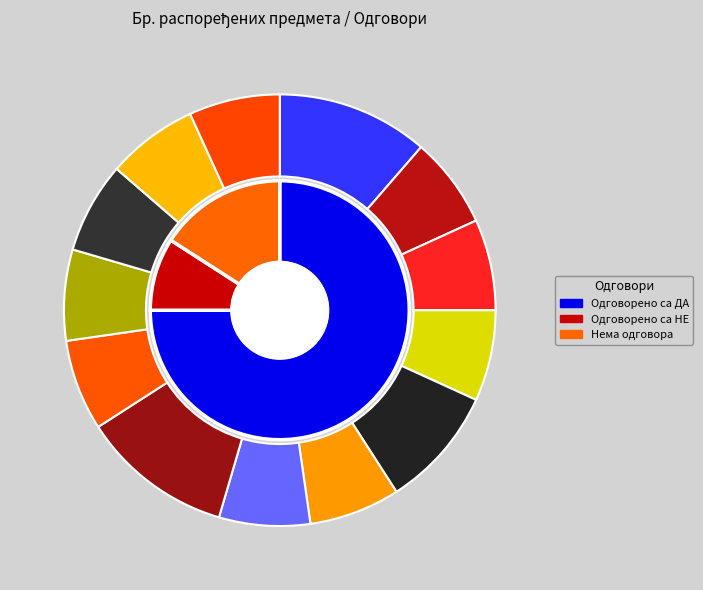

Do Мирко Ратковић and Снежана Петровић together represent more than half of the pie?

No